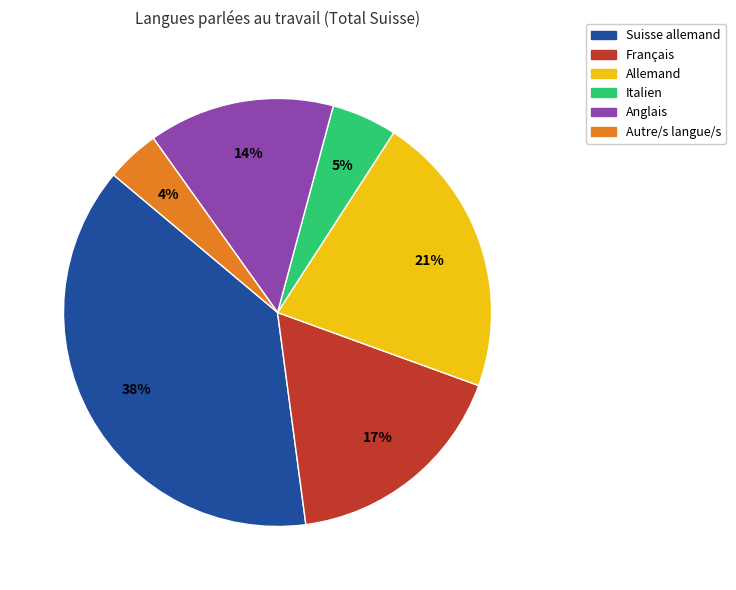

Which slice is the largest?

Suisse allemand